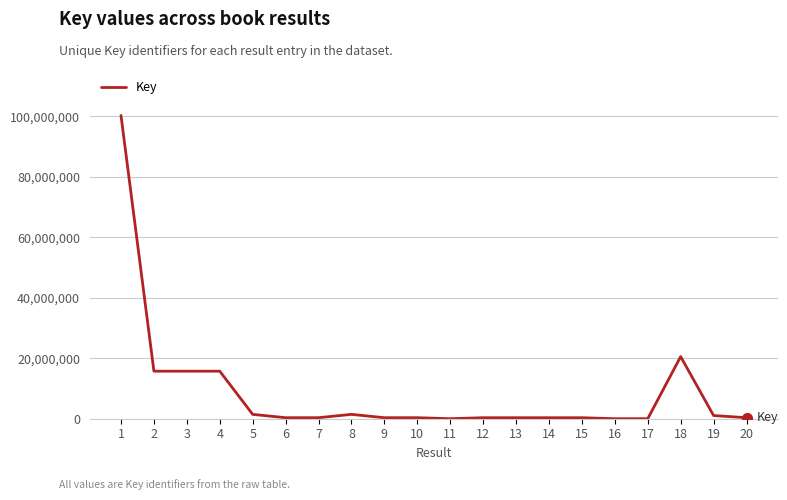

What is the change in value from 5 to 20?

-1106254